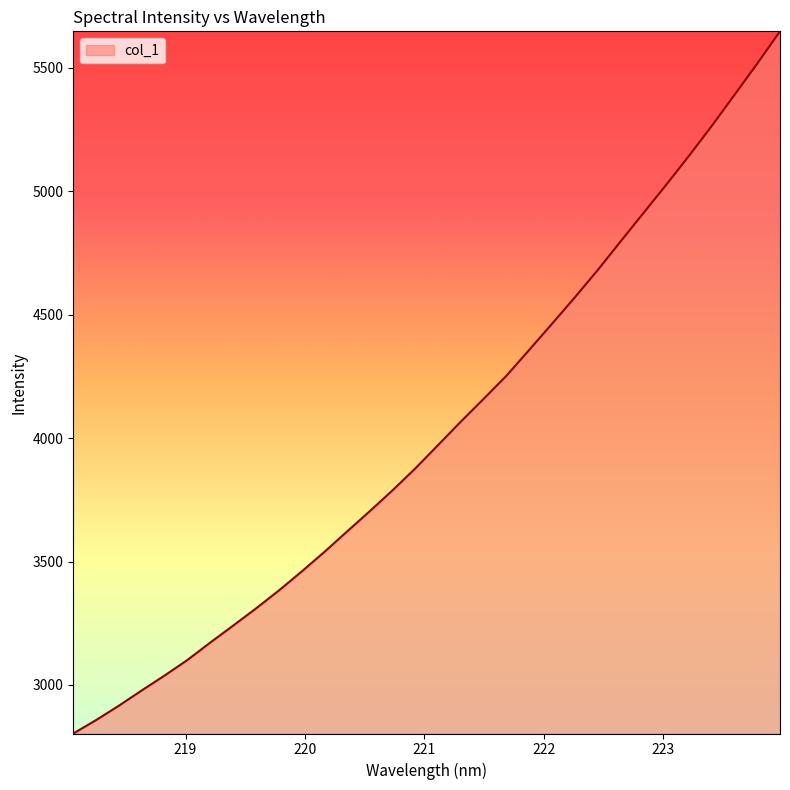

What is the smallest value displayed?

2803.2